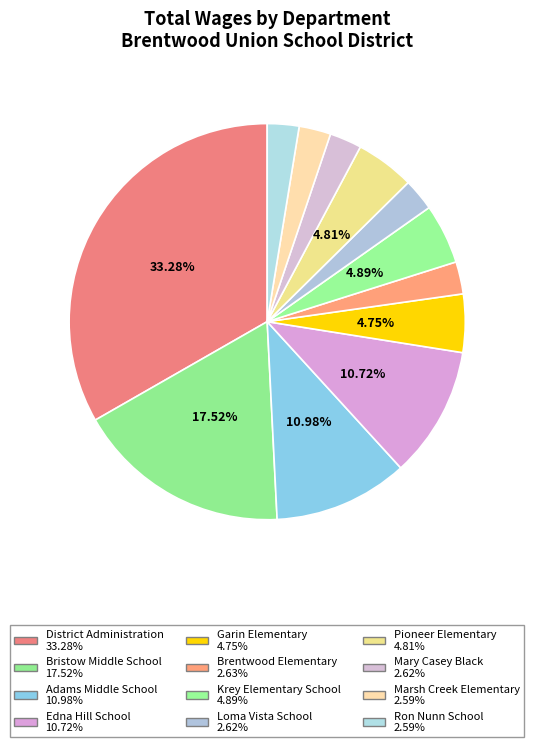

To the nearest percent, what percentage of the pie is Pioneer Elementary?

5%